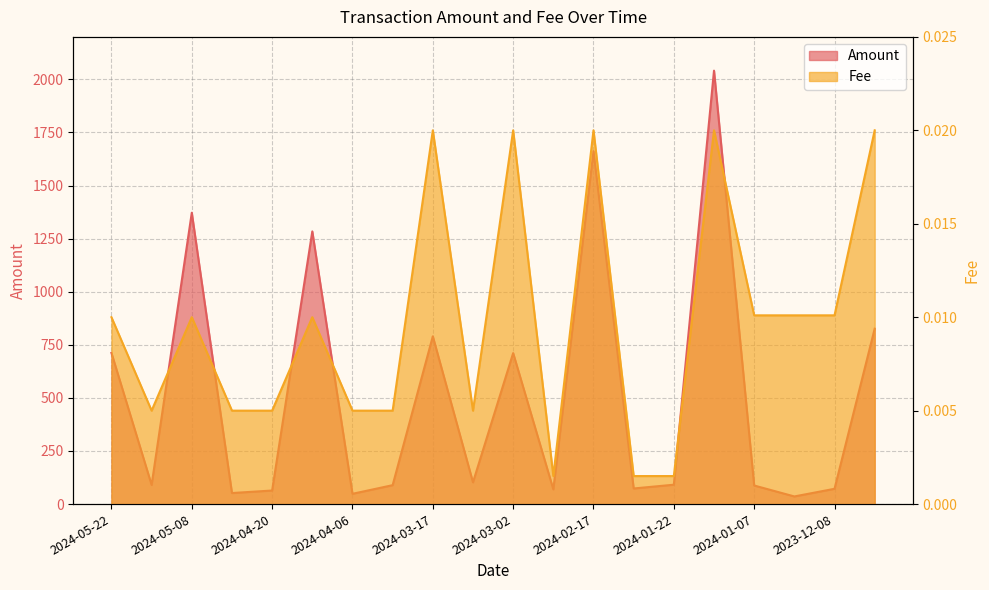

How many lines are shown in the chart?

2